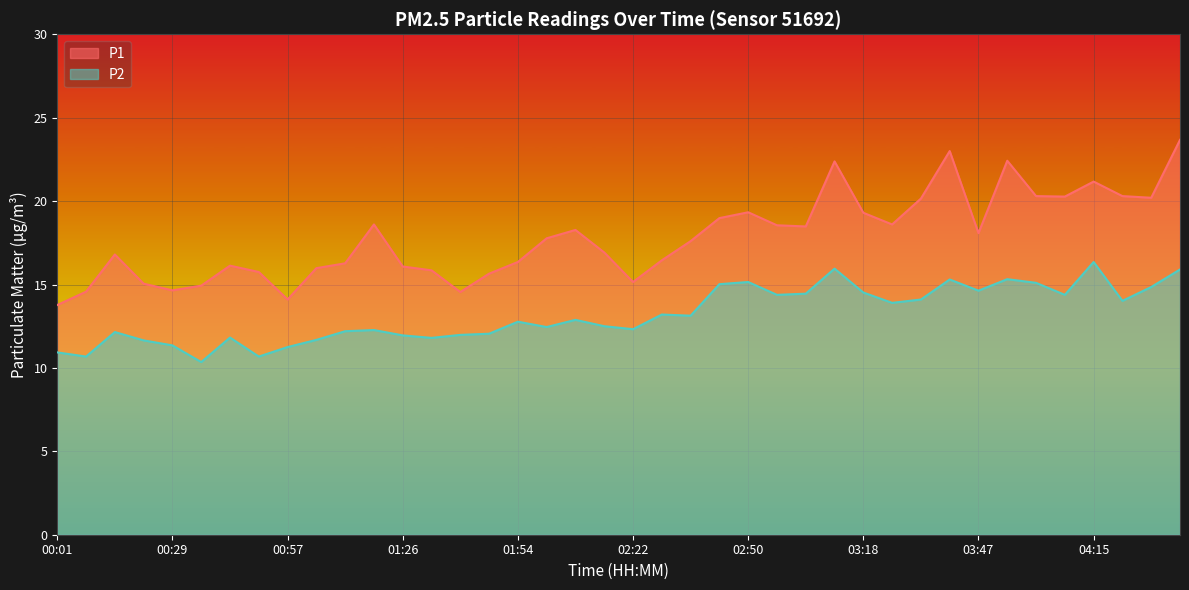

How many categories are shown in the chart?

40